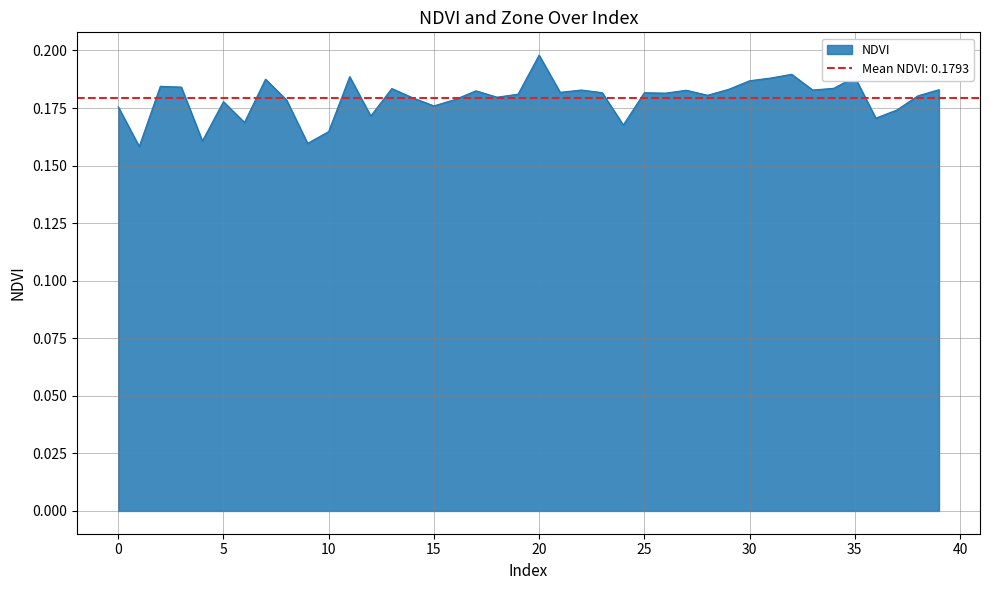

What is the greatest value displayed?

0.2